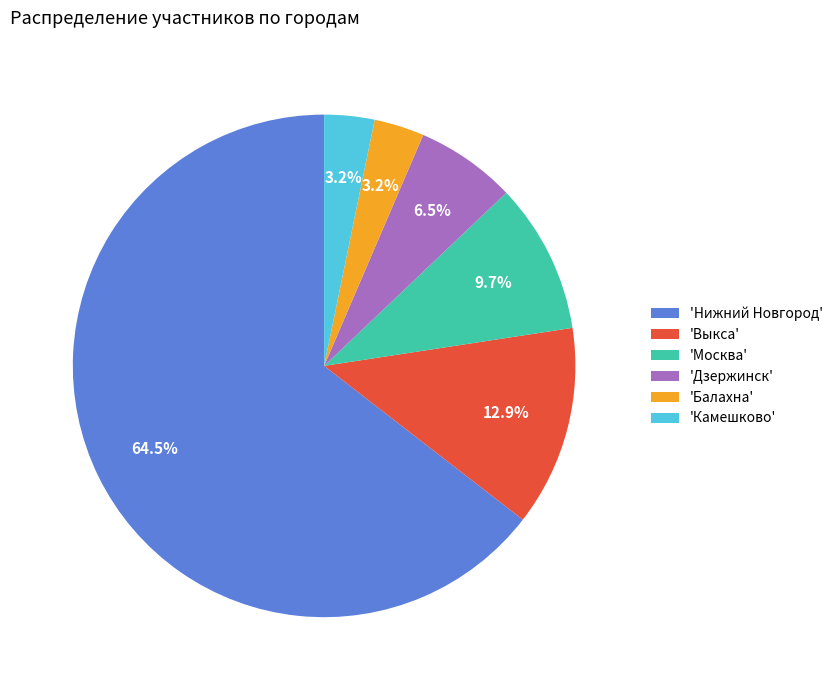

What percentage is NOT represented by 'Москва'?

90.3%